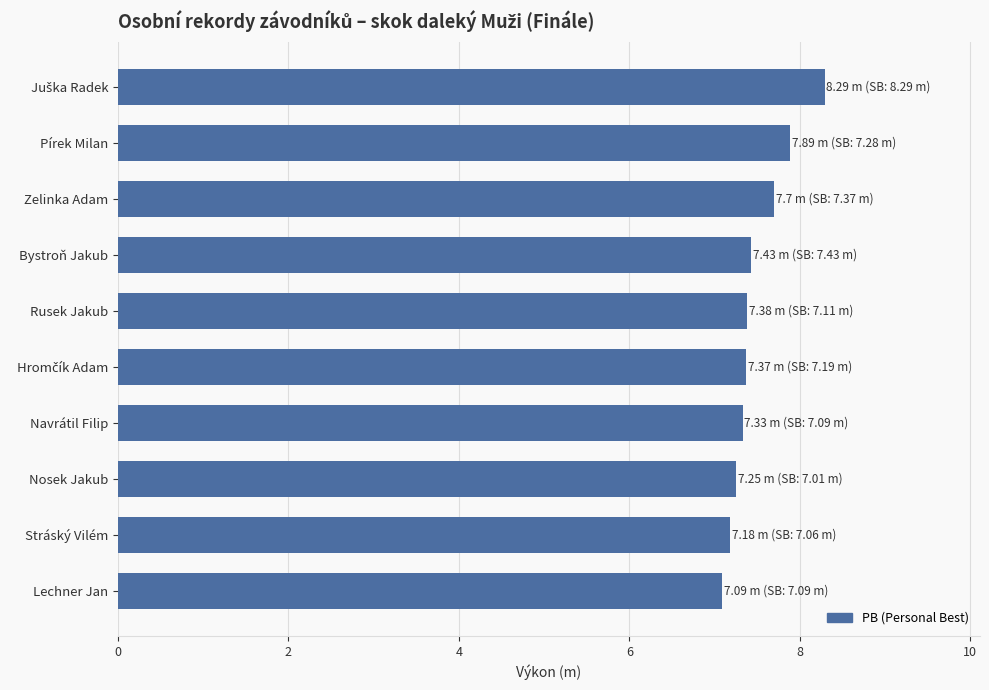

What is the minimum value shown in the chart?

7.1